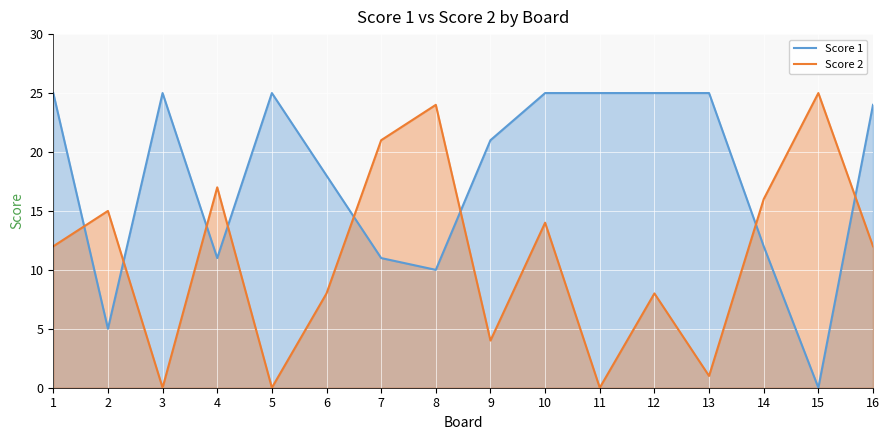

What is the difference between the highest and lowest values at 8?

14